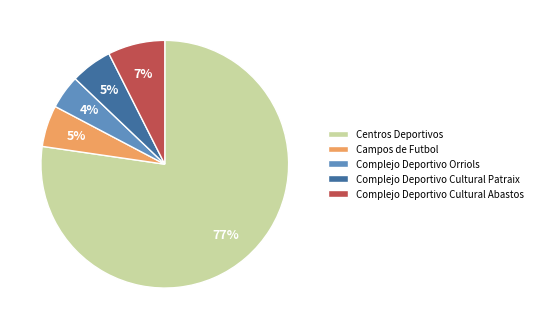

How many segments does this pie chart have?

5